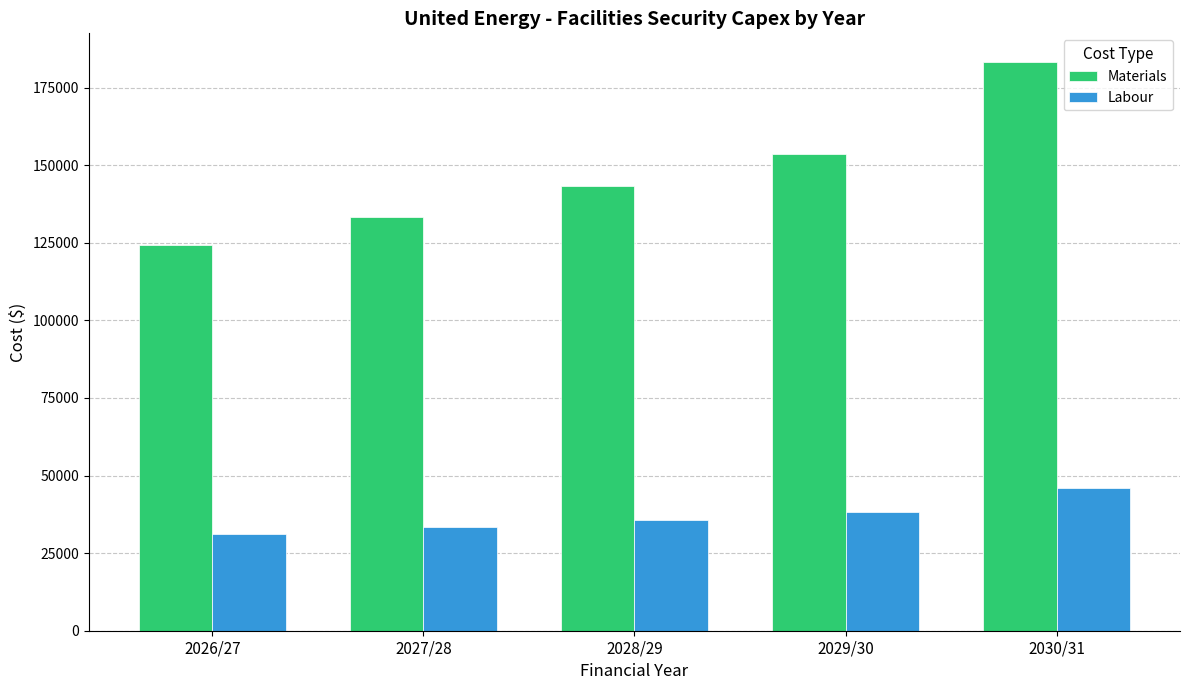

Count the number of categories in the chart.

5